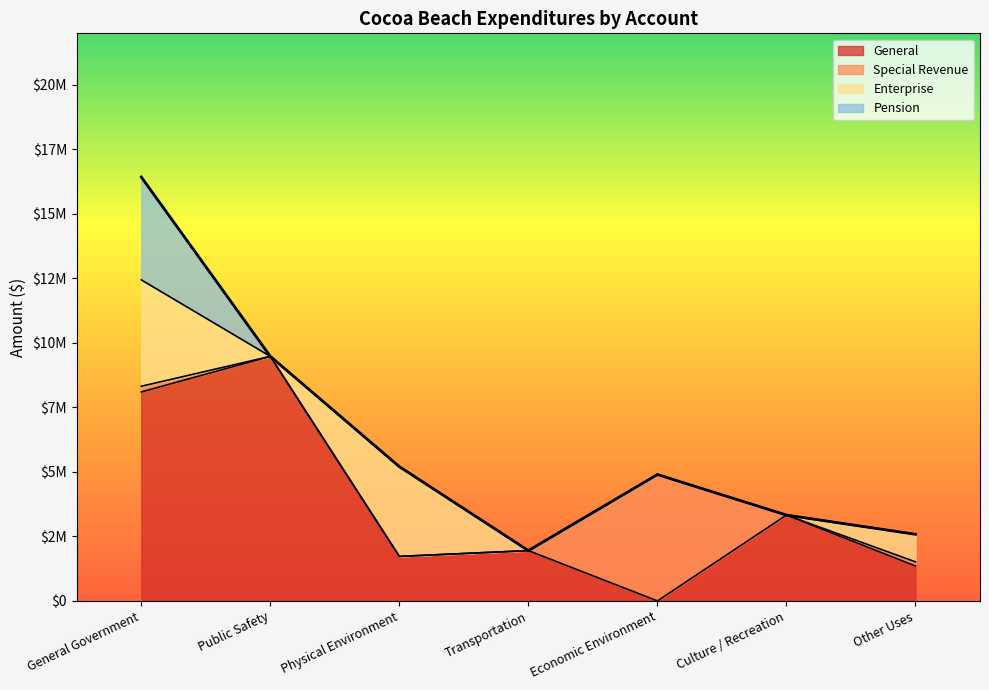

What is the spread (max minus min) of values at Public Safety?

9479089